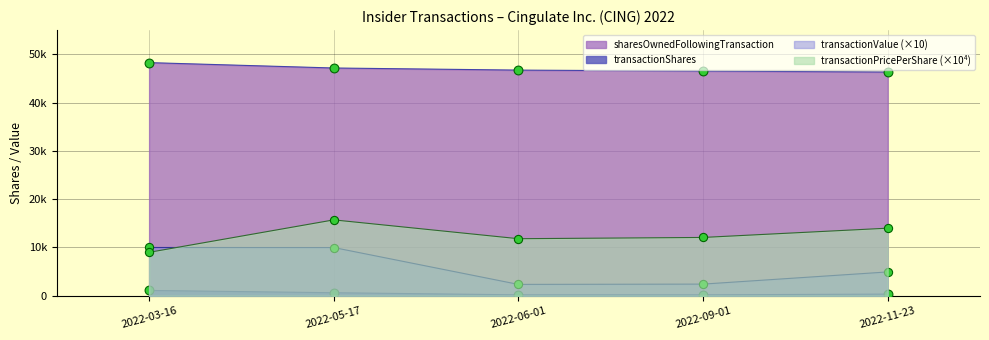

Which series reaches the minimum Y coordinate?

transactionShares